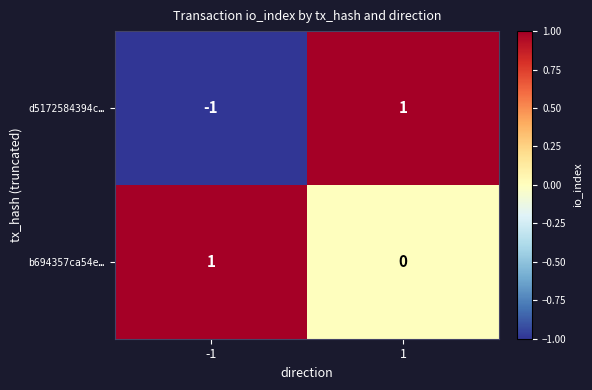

List the series in order of their overall mean, highest first.

b694357ca54e…, d5172584394c…